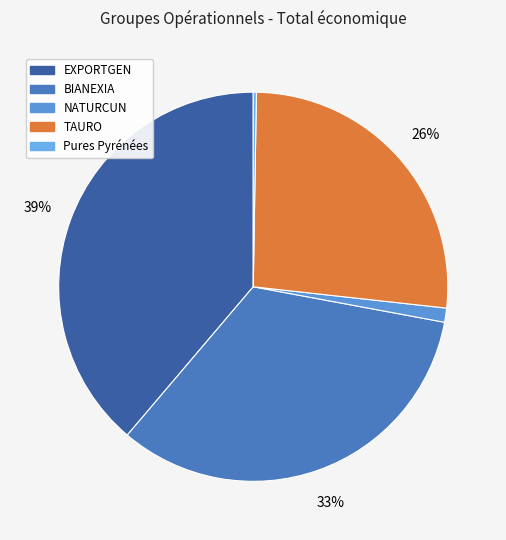

What is the total percentage of NATURCUN and Pures Pyrénées?

1.4%